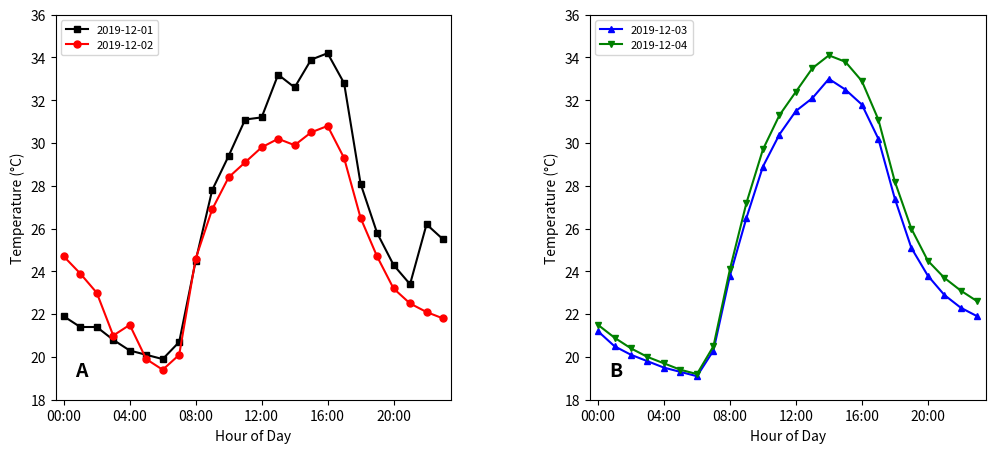

Which has a higher value, 22:00 or 17:00?

17:00